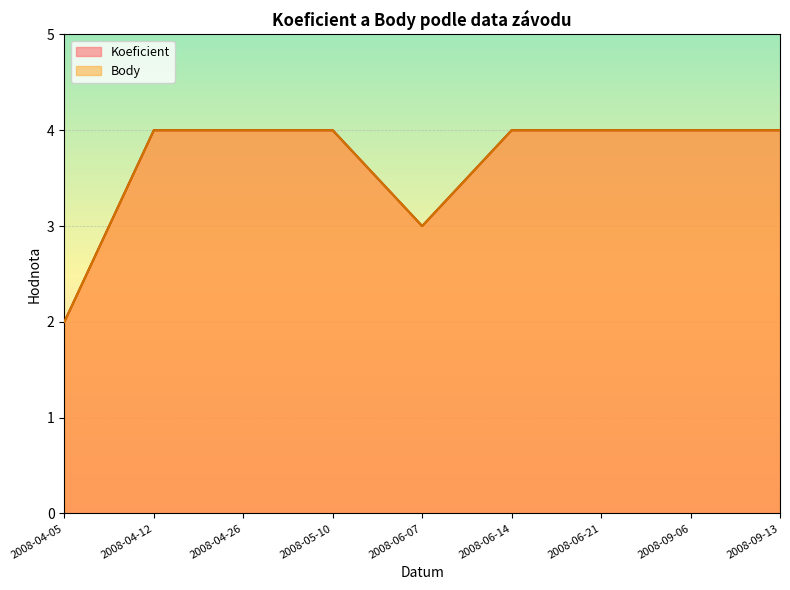

List the series in order of their peak value, highest first.

Koeficient, Body